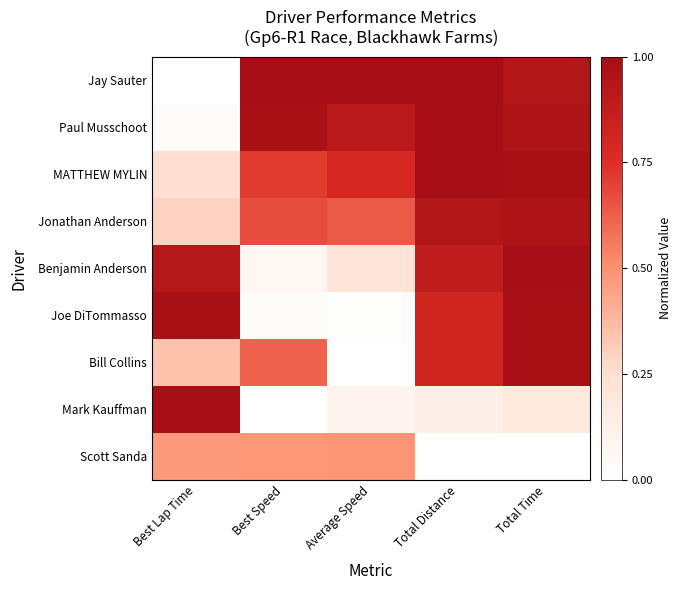

What is the maximum value shown in the chart?

1.0